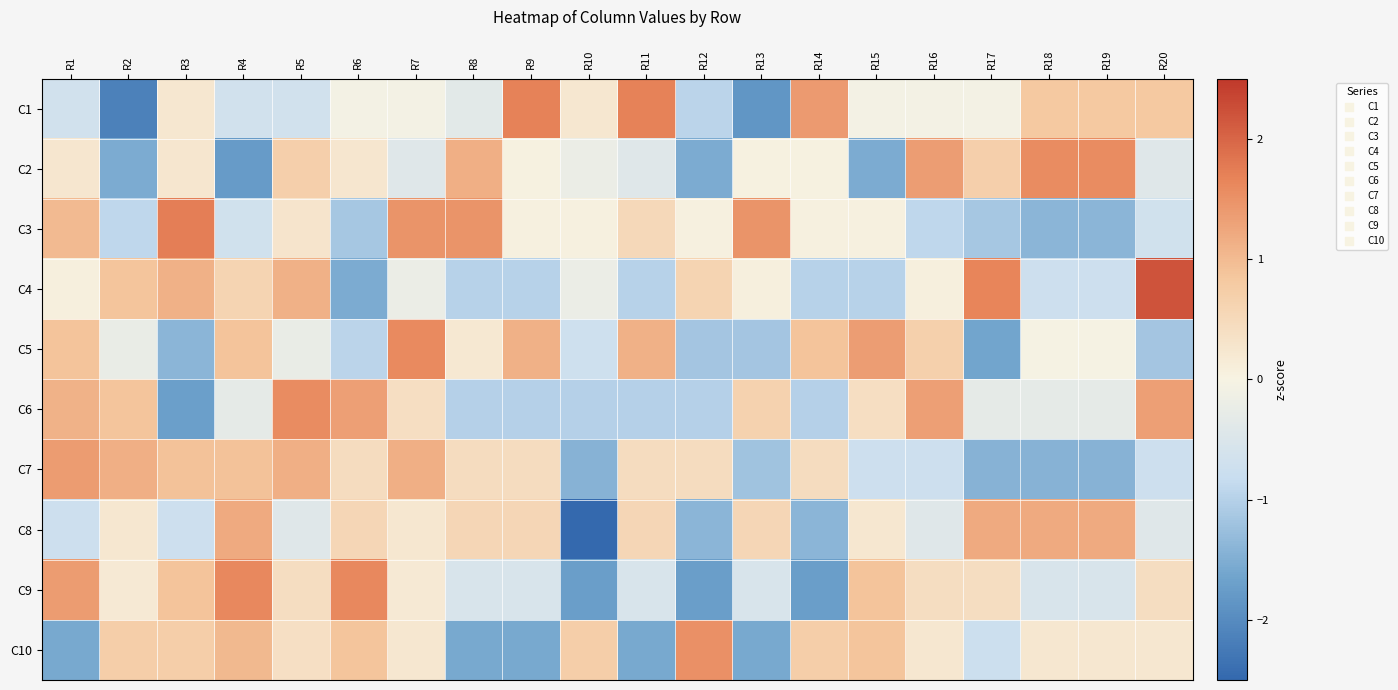

Reading right to left, list all the values displayed in this chart.

C1: R20=0.8	R19=0.8	R18=0.8	R17=-0.1	R16=-0.1	R15=-0.1	R14=1.4	R13=-1.8	R12=-1.0	R11=1.7	R10=0.2	R9=1.7	R8=-0.4	R7=-0.1	R6=-0.1	R5=-0.7	R4=-0.7	R3=0.2	R2=-2.1	R1=-0.7
C2: R20=-0.4	R19=1.6	R18=1.6	R17=0.7	R16=1.4	R15=-1.5	R14=0.0	R13=0.0	R12=-1.5	R11=-0.4	R10=-0.2	R9=0.0	R8=1.1	R7=-0.4	R6=0.2	R5=0.7	R4=-1.8	R3=0.2	R2=-1.5	R1=0.2
C3: R20=-0.7	R19=-1.4	R18=-1.4	R17=-1.1	R16=-0.9	R15=0.0	R14=0.0	R13=1.5	R12=0.0	R11=0.5	R10=0.0	R9=0.0	R8=1.5	R7=1.5	R6=-1.1	R5=0.3	R4=-0.7	R3=1.7	R2=-0.9	R1=1.0
C4: R20=2.2	R19=-0.7	R18=-0.7	R17=1.7	R16=0.1	R15=-1.0	R14=-1.0	R13=0.1	R12=0.6	R11=-1.0	R10=-0.2	R9=-1.0	R8=-1.0	R7=-0.2	R6=-1.5	R5=1.1	R4=0.6	R3=1.1	R2=0.9	R1=0.1
C5: R20=-1.2	R19=-0.0	R18=-0.0	R17=-1.6	R16=0.7	R15=1.4	R14=0.9	R13=-1.2	R12=-1.2	R11=1.1	R10=-0.7	R9=1.1	R8=0.2	R7=1.6	R6=-0.9	R5=-0.3	R4=0.9	R3=-1.4	R2=-0.3	R1=0.9
C6: R20=1.3	R19=-0.3	R18=-0.3	R17=-0.3	R16=1.3	R15=0.4	R14=-1.0	R13=0.6	R12=-1.0	R11=-1.0	R10=-1.0	R9=-1.0	R8=-1.0	R7=0.4	R6=1.3	R5=1.6	R4=-0.3	R3=-1.7	R2=0.9	R1=1.1
C7: R20=-0.7	R19=-1.4	R18=-1.4	R17=-1.4	R16=-0.7	R15=-0.7	R14=0.4	R13=-1.2	R12=0.4	R11=0.4	R10=-1.4	R9=0.4	R8=0.4	R7=1.1	R6=0.4	R5=1.1	R4=0.9	R3=0.9	R2=1.1	R1=1.4
C8: R20=-0.4	R19=1.2	R18=1.2	R17=1.2	R16=-0.4	R15=0.2	R14=-1.4	R13=0.5	R12=-1.4	R11=0.5	R10=-2.7	R9=0.5	R8=0.5	R7=0.2	R6=0.5	R5=-0.4	R4=1.2	R3=-0.7	R2=0.2	R1=-0.7
C9: R20=0.4	R19=-0.5	R18=-0.5	R17=0.4	R16=0.4	R15=0.9	R14=-1.7	R13=-0.5	R12=-1.7	R11=-0.5	R10=-1.7	R9=-0.5	R8=-0.5	R7=0.2	R6=1.6	R5=0.4	R4=1.6	R3=0.9	R2=0.2	R1=1.4
C10: R20=0.2	R19=0.2	R18=0.2	R17=-0.8	R16=0.2	R15=0.9	R14=0.7	R13=-1.6	R12=1.5	R11=-1.6	R10=0.7	R9=-1.6	R8=-1.6	R7=0.2	R6=0.9	R5=0.4	R4=1.0	R3=0.7	R2=0.7	R1=-1.6